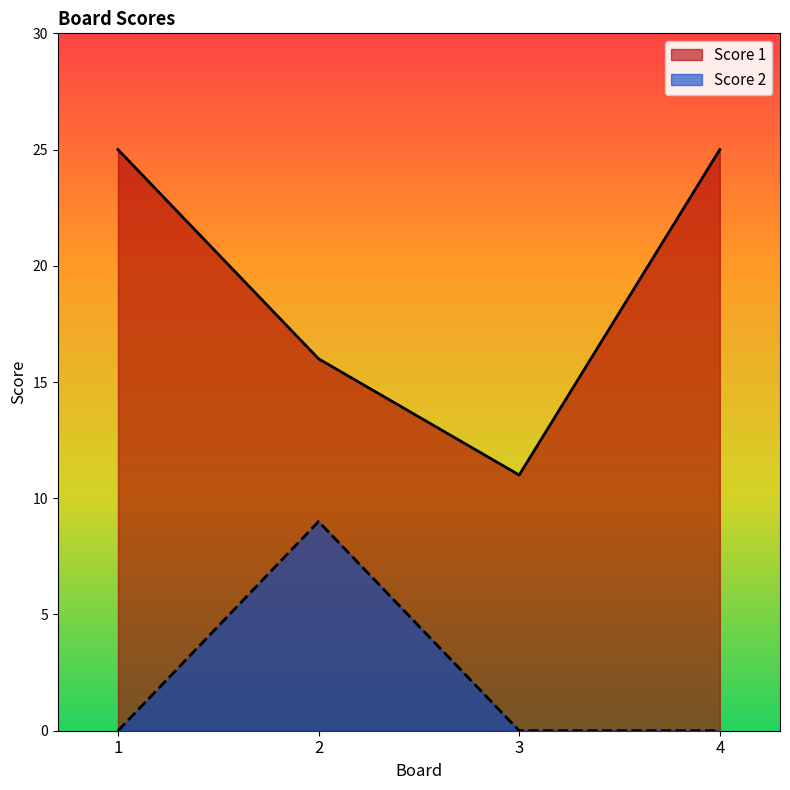

What is the value of the Score 1 point at the 3rd from the left?

11